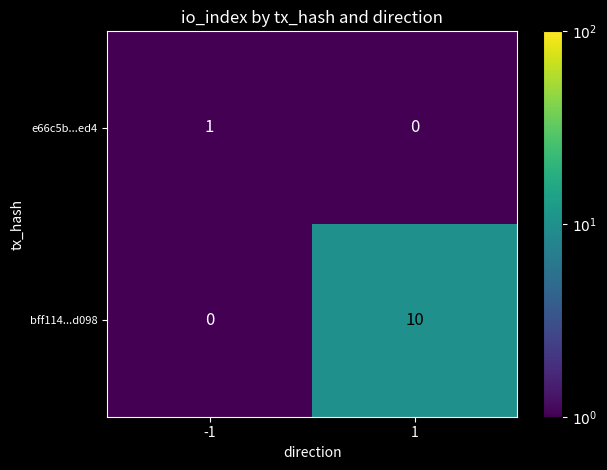

What is the difference between the maximum and minimum values in the bff114...d098 series?

10